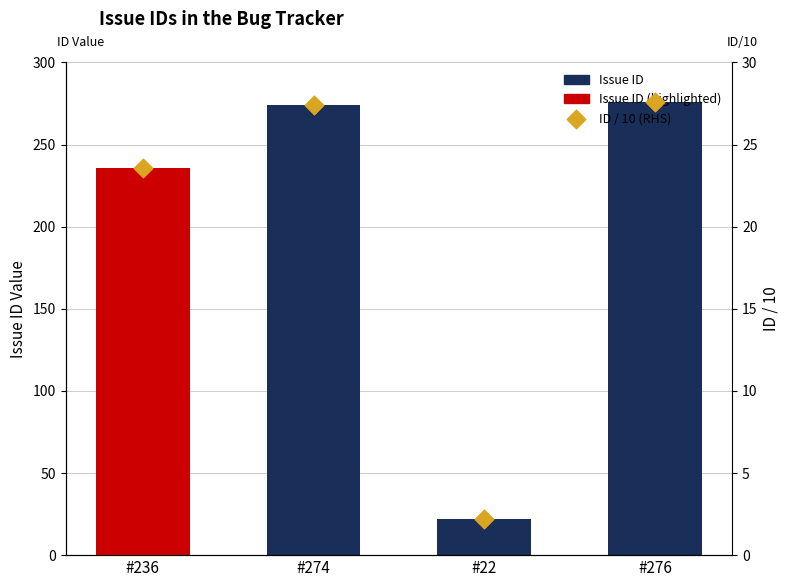

What are all the series names shown in the legend?

Issue ID, ID / 10 (RHS)